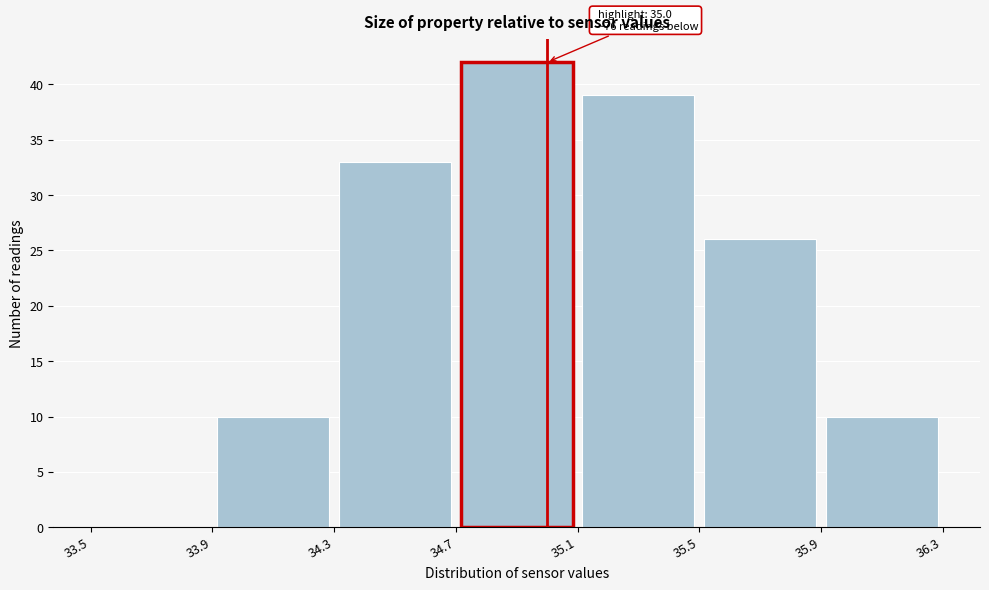

Which range on the x-axis has the tallest bar?

34.7 to 35.1